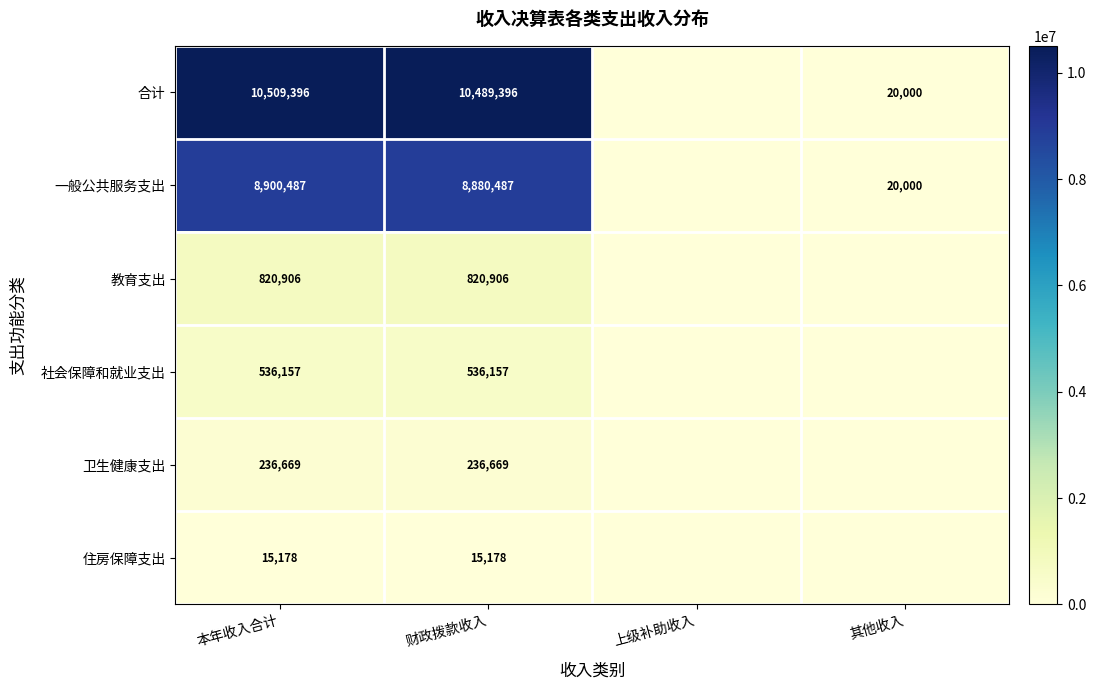

What is the total value across all series at 本年收入合计?

21018793